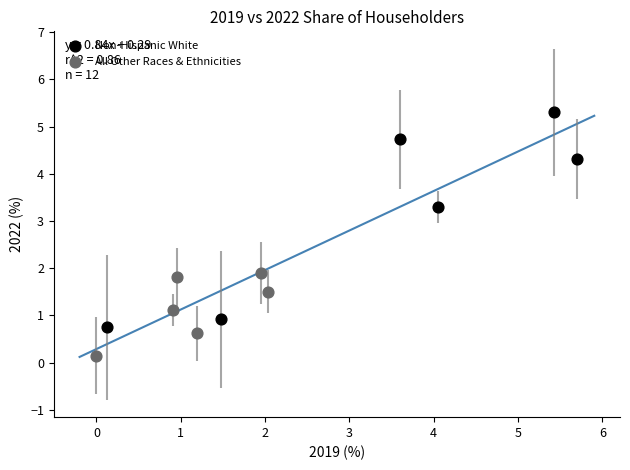

Which series reaches the maximum Y coordinate?

Non-Hispanic White